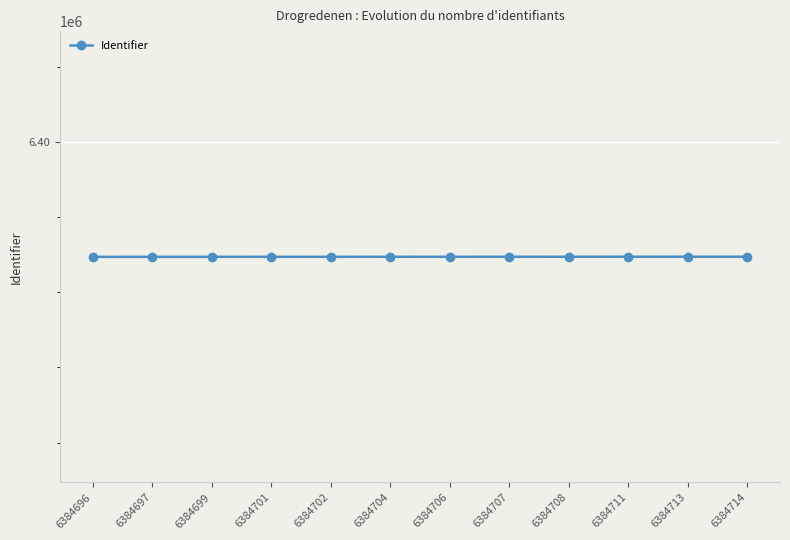

Which label corresponds to the largest value in the chart?

6384714